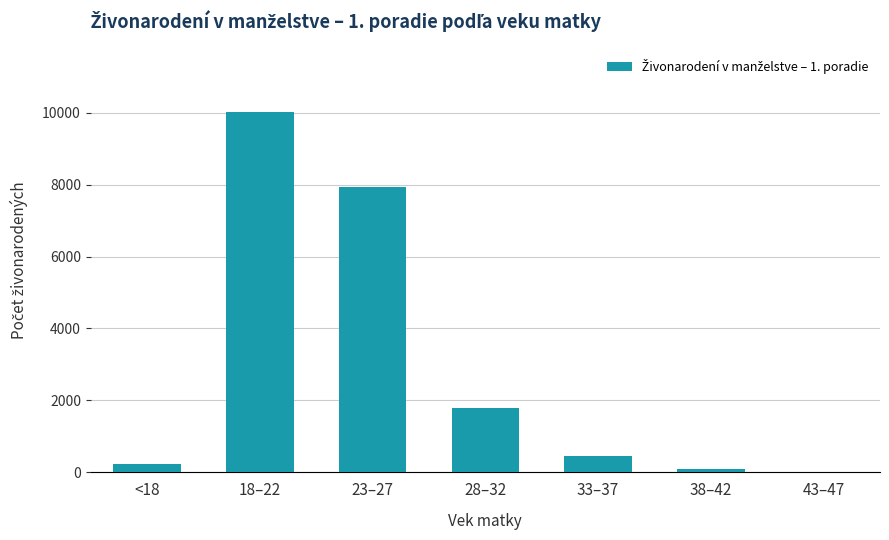

Reading left to right, what are all the values shown in this chart?

<18=244	18–22=10010	23–27=7923	28–32=1780	33–37=461	38–42=91	43–47=7